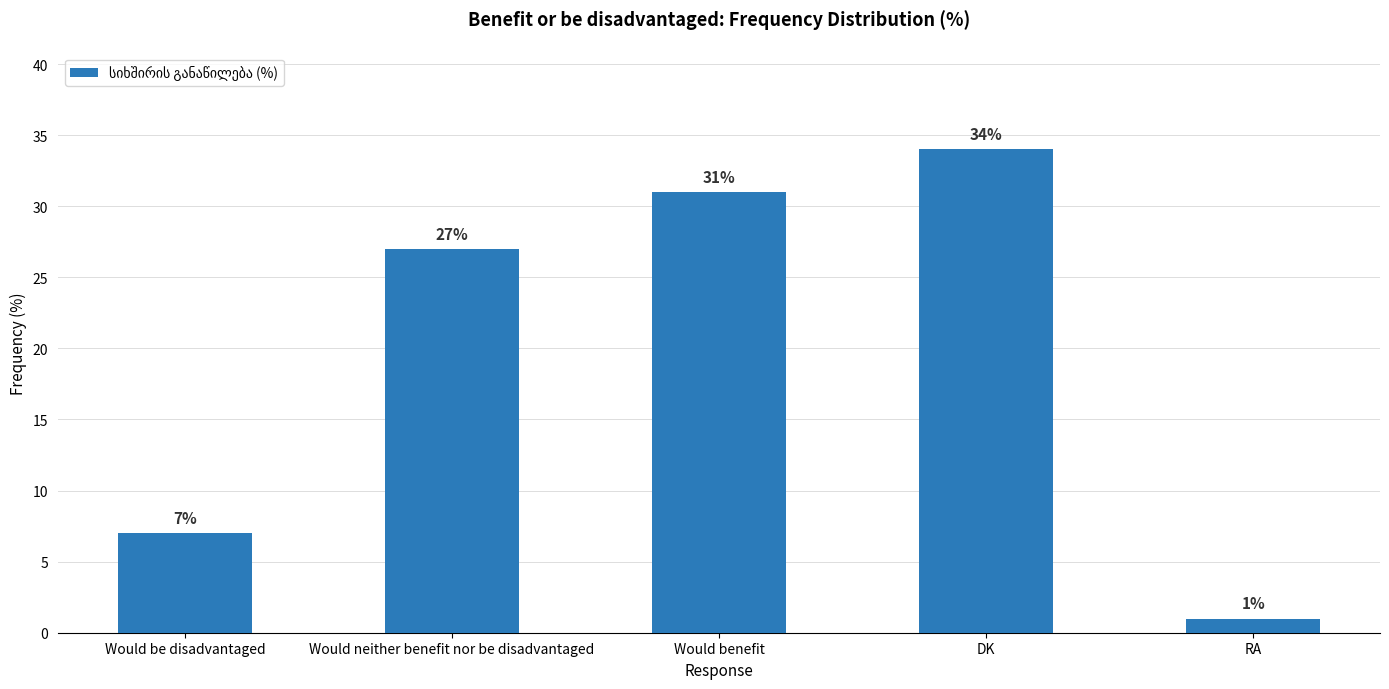

How many bars are there in total?

5